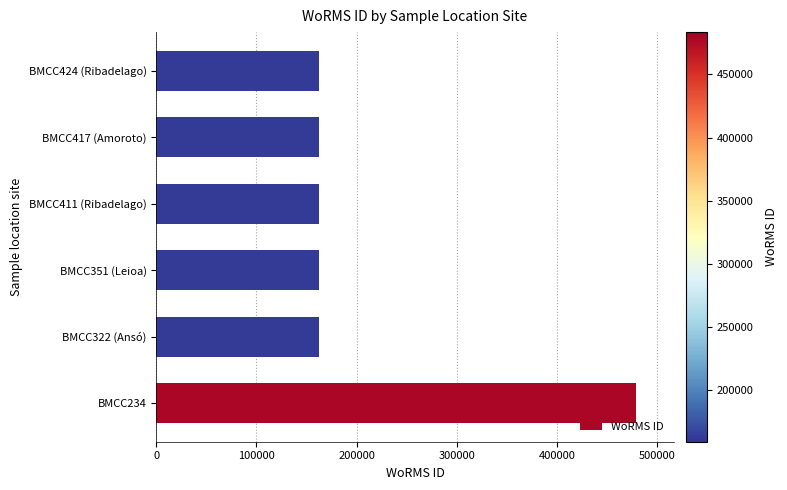

Is it true that the value at BMCC424 (Ribadelago) is 162728?

True